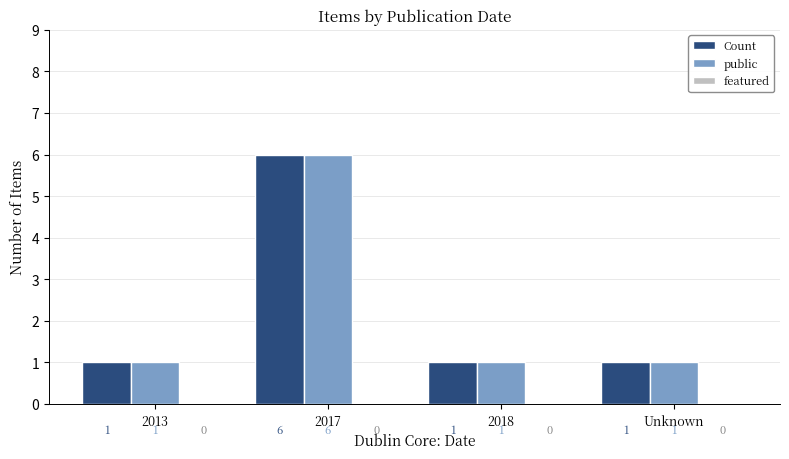

Count the public values in the range 1 to 6.

4